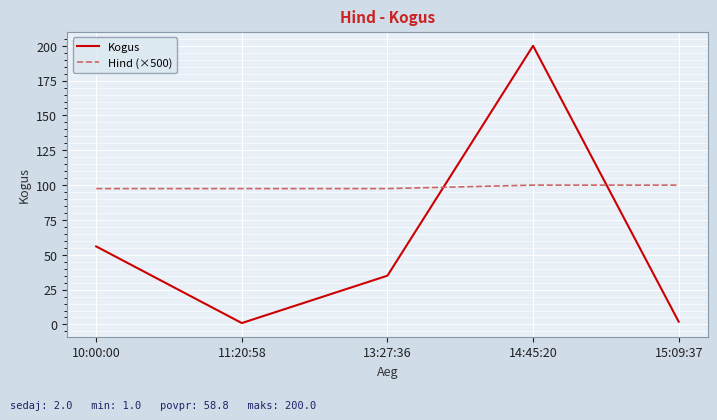

What is the difference between the second highest and minimum values in the Hind (×500) series?

2.5